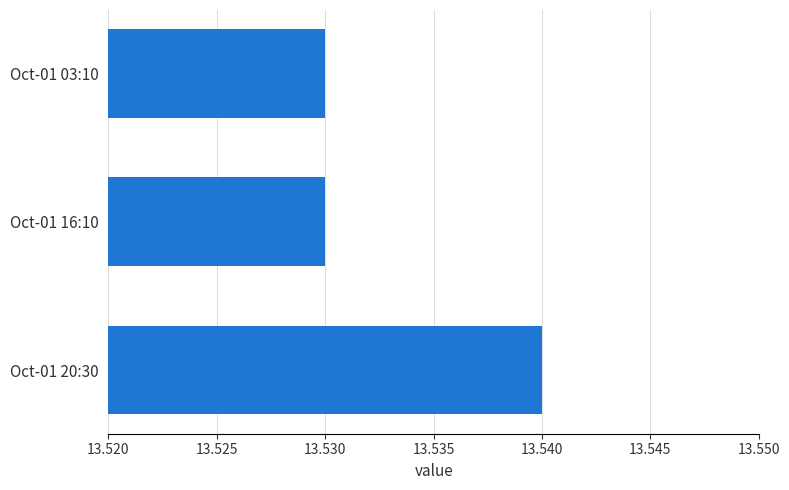

How many values are between 13 and 14?

3